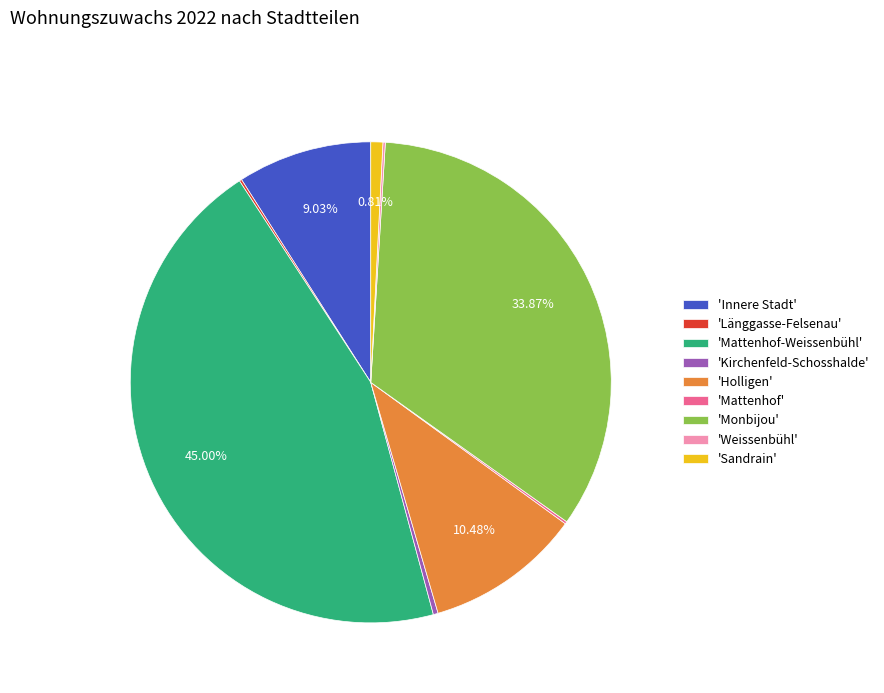

To the nearest percent, what is the average slice percentage?

11%